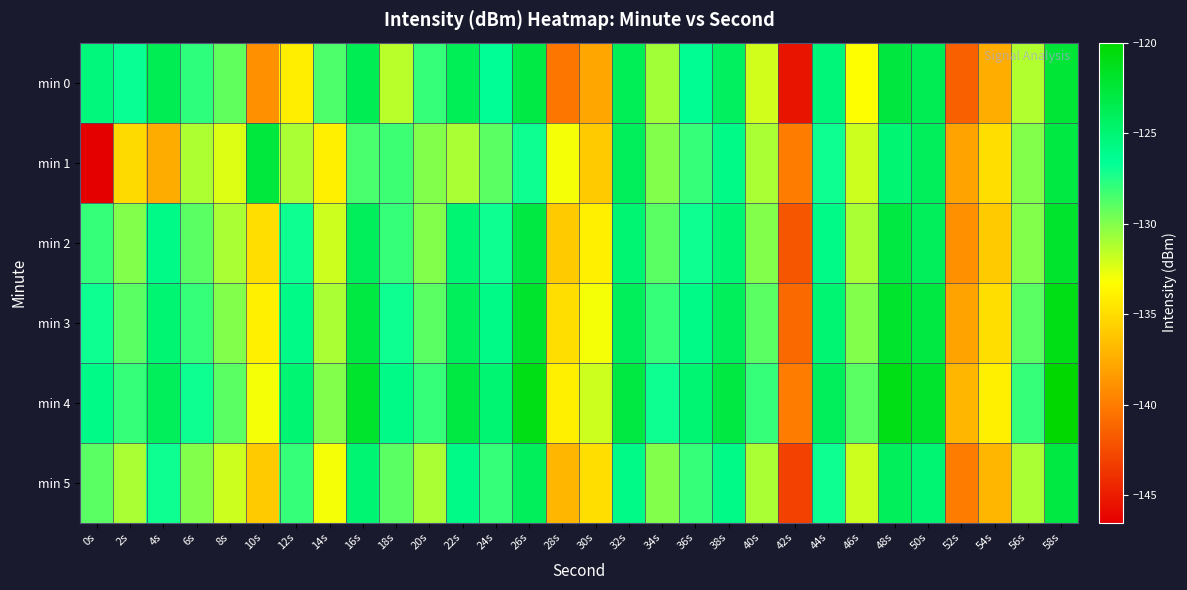

Which label corresponds to the largest value in the chart?

58s